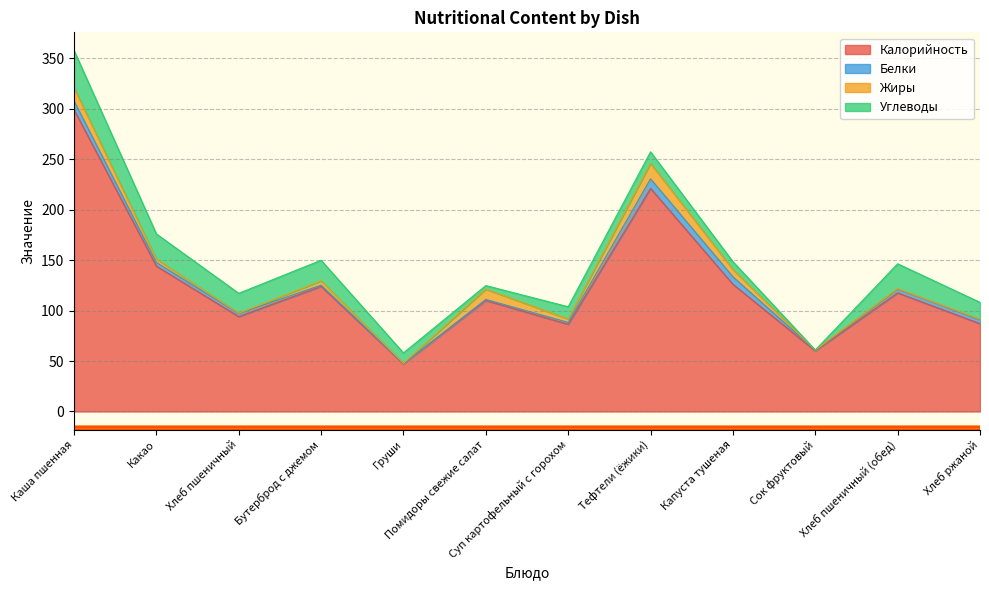

Does the chart display data point markers on the line(s)?

No